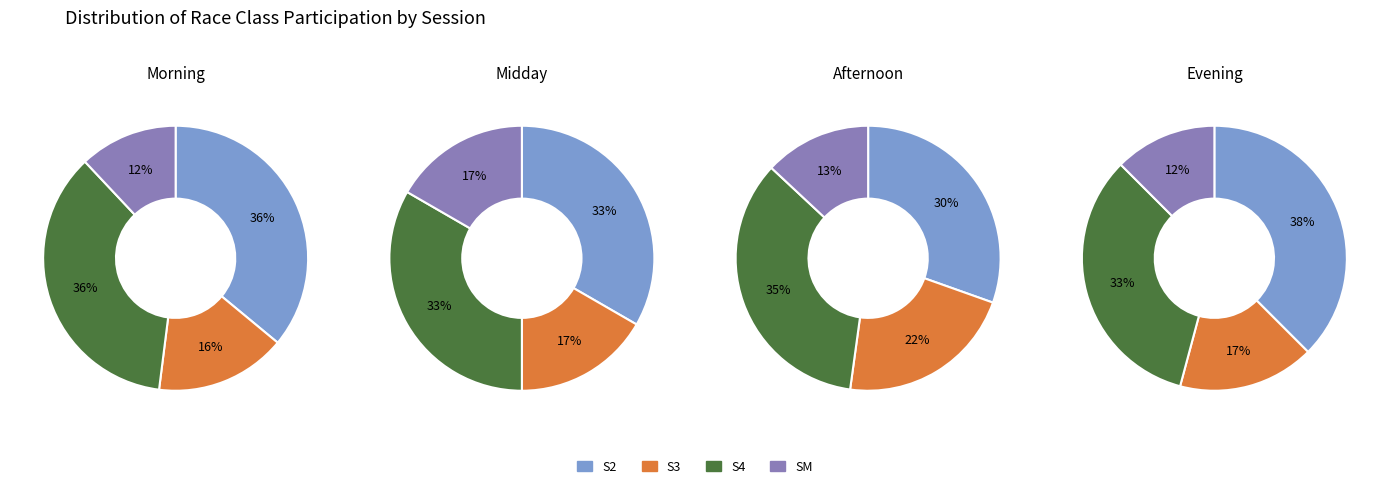

Does 1 account for over 50% of the chart?

No